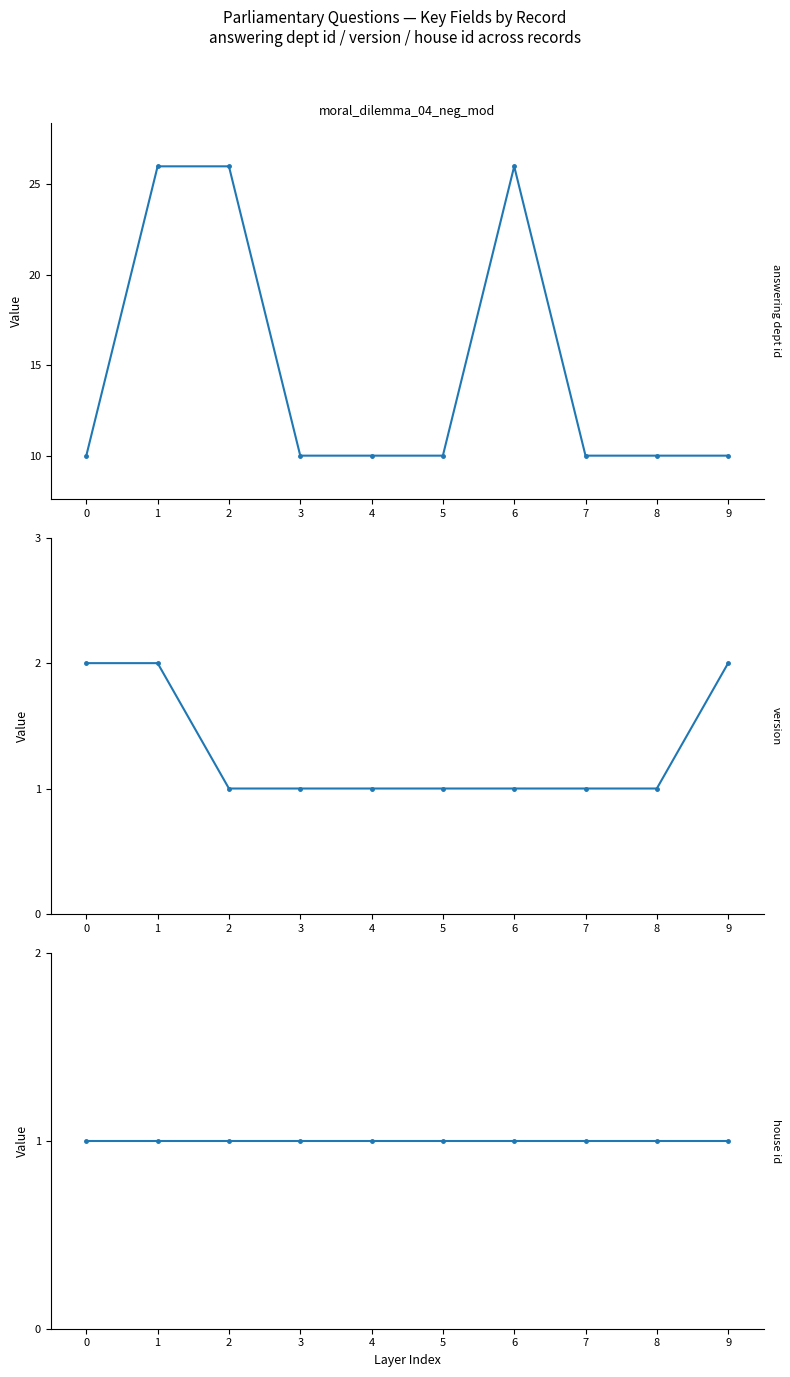

Does the chart display data point markers on the line(s)?

Yes